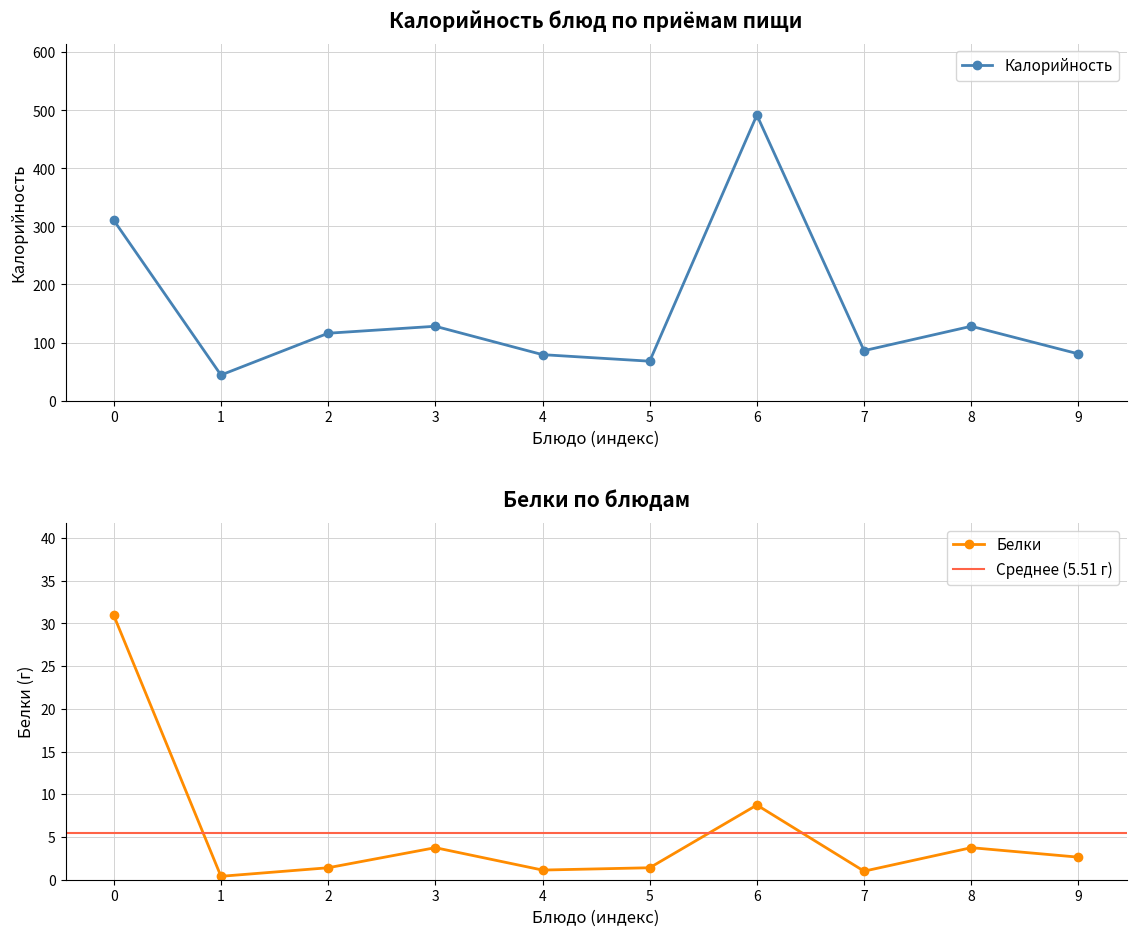

Which series has the widest spread of values?

Калорийность